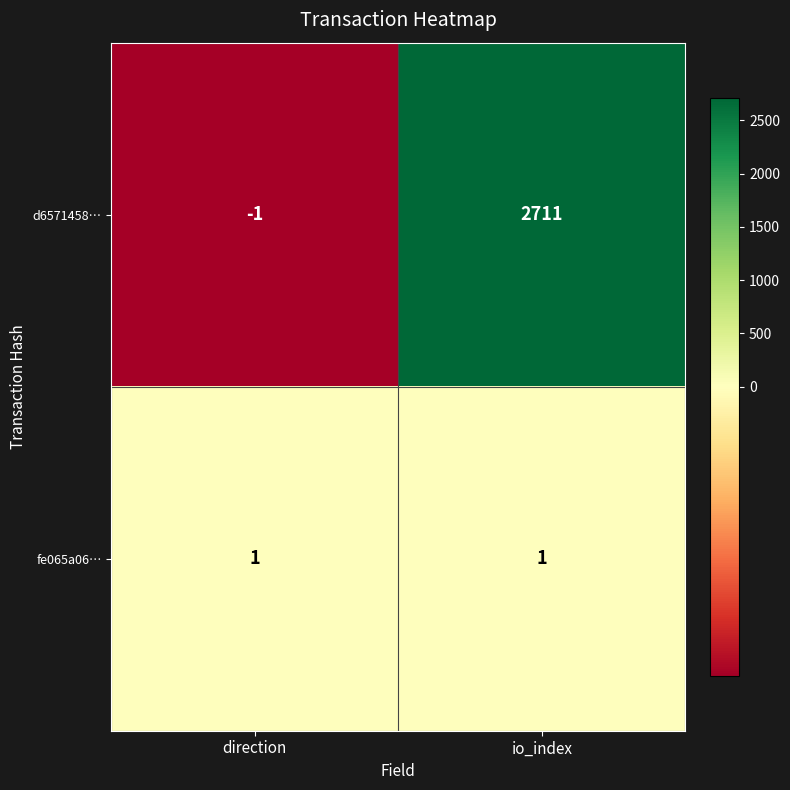

Which label corresponds to the largest value in the chart?

io_index